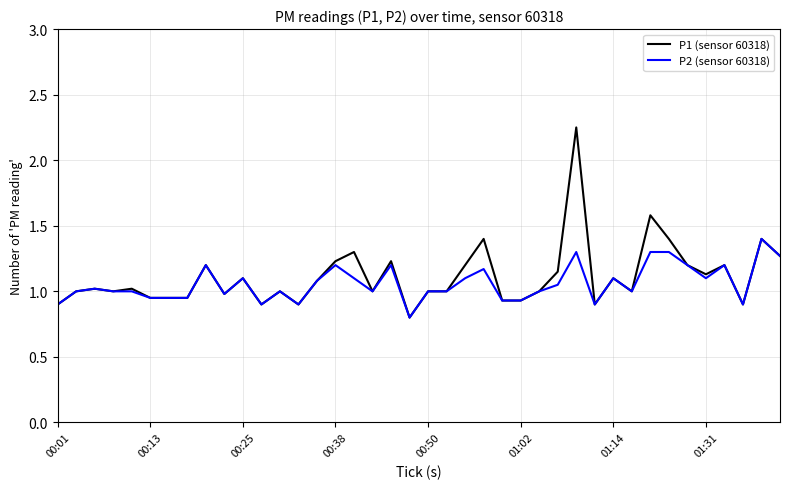

What is the highest value of the P2 (sensor 60318) series?

1.4